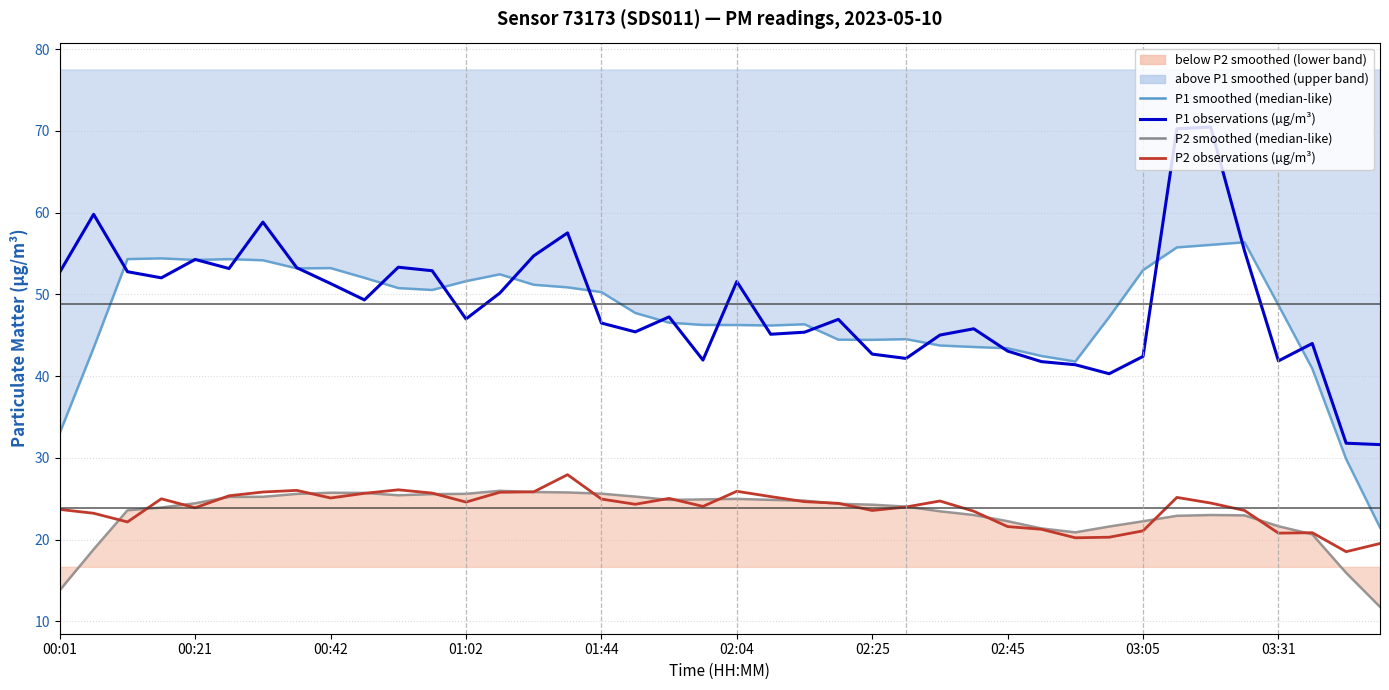

True or false: P1 smoothed (median-like) and P2 observations (µg/m³) cross at least once.

False